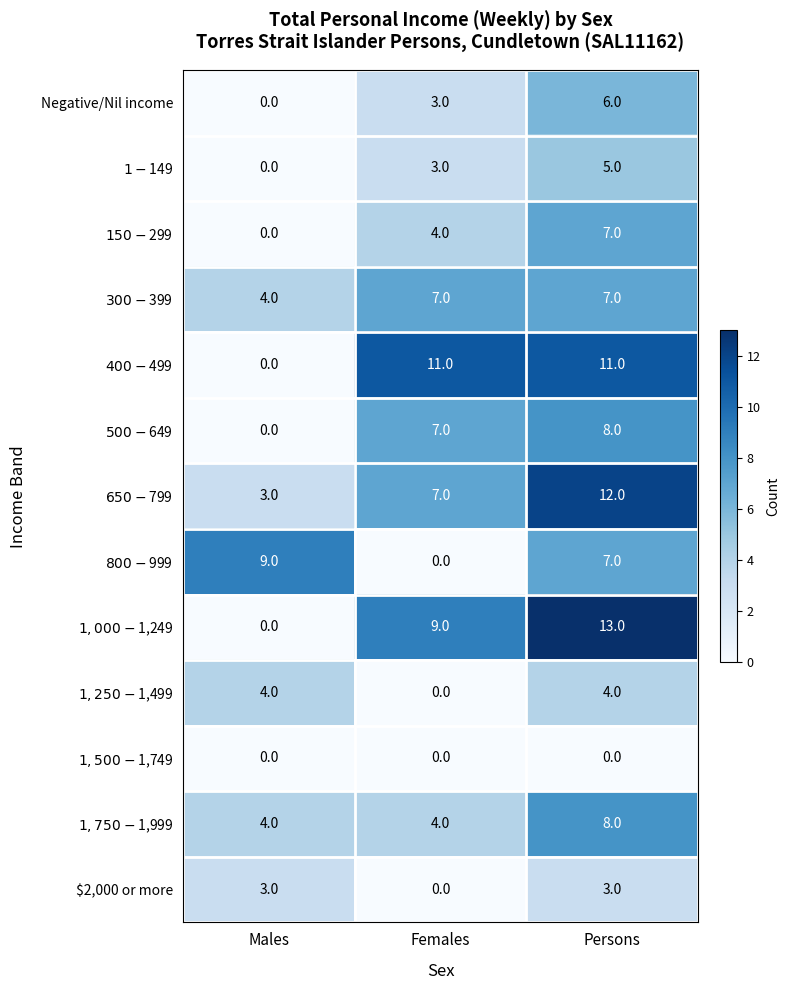

Count the Negative/Nil income values in the range 0 to 6.

3